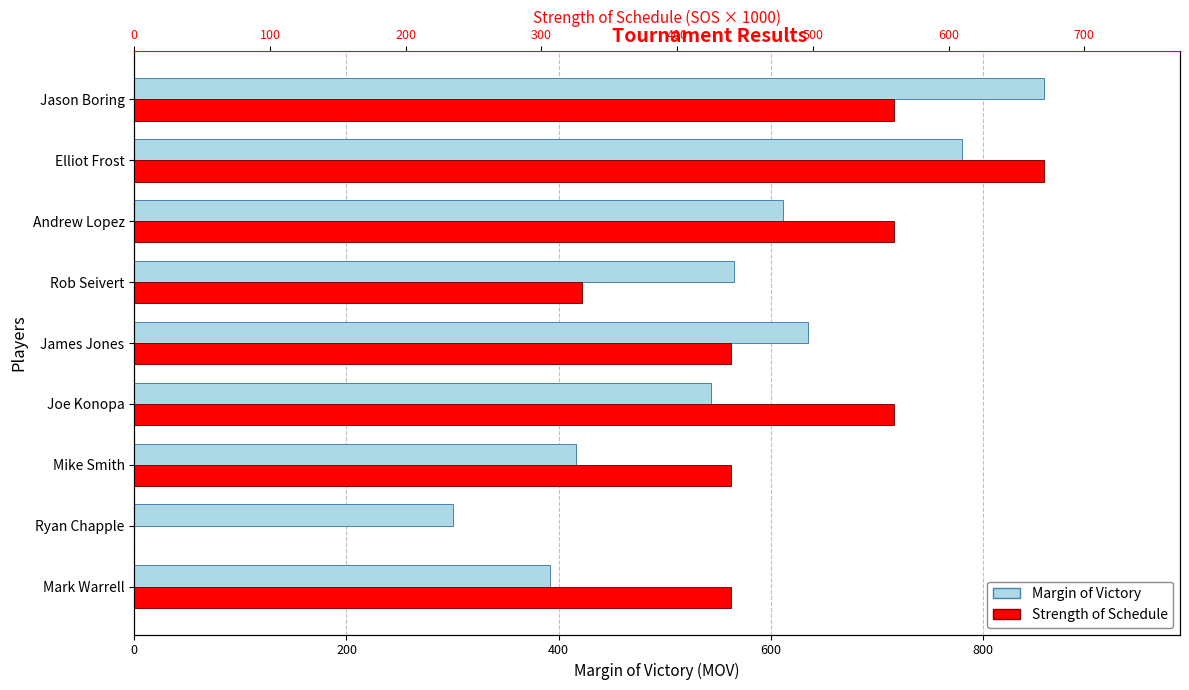

How many categories are shown in the chart?

9